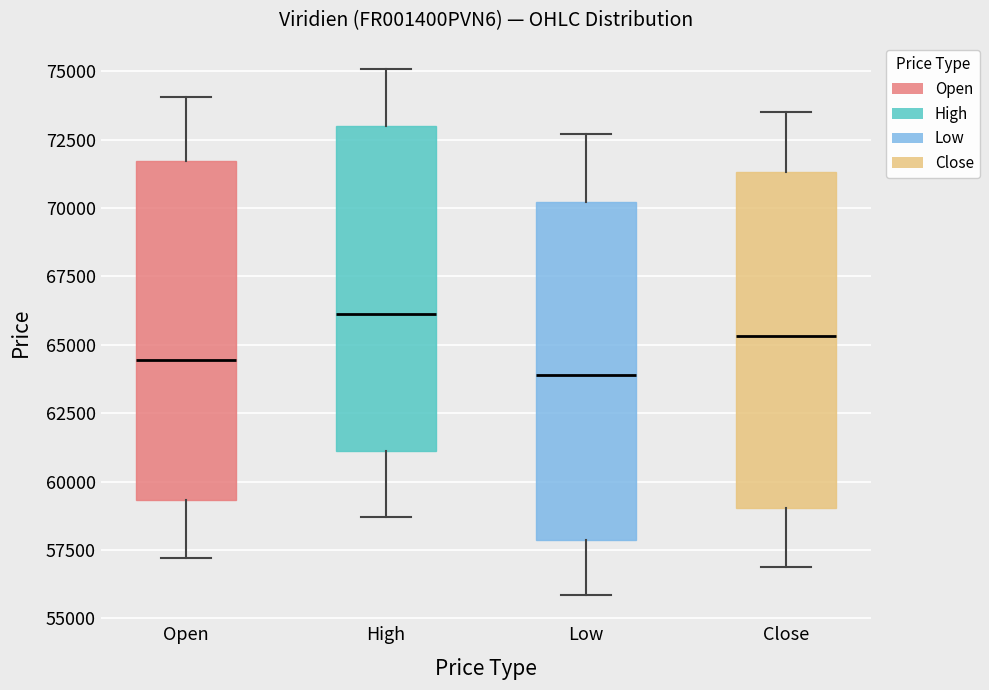

Where does the upper whisker of the box for Low end on the y-axis? The values are not printed on the chart, so give them approximately, as read against the axis.

72500